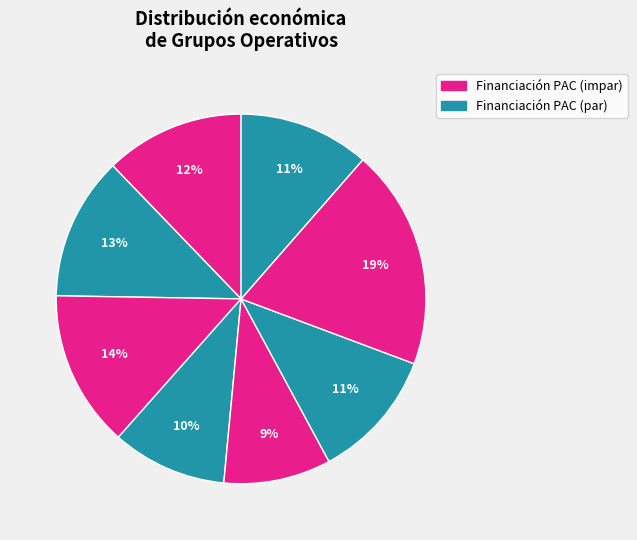

Is there any slice that represents more than half of the pie?

No